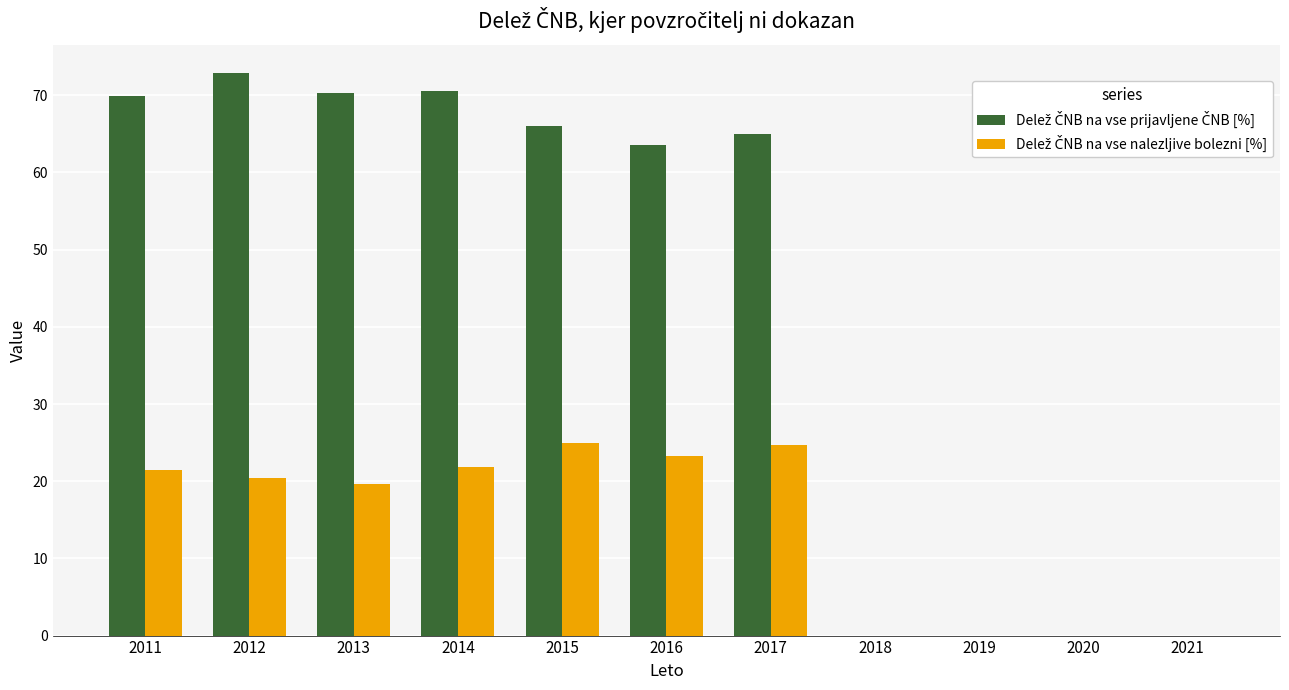

What is the greatest value displayed?

72.9